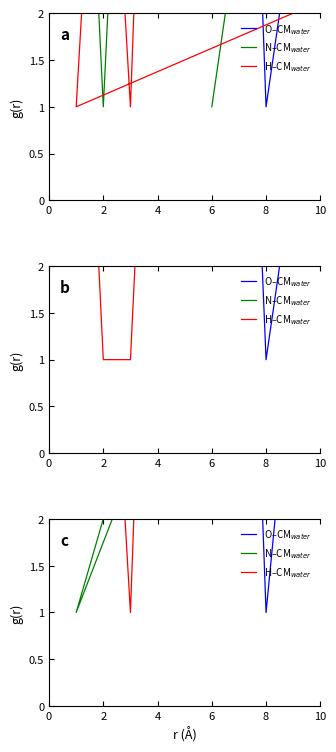

Which series has the widest spread of values?

O–CM$_{water}$